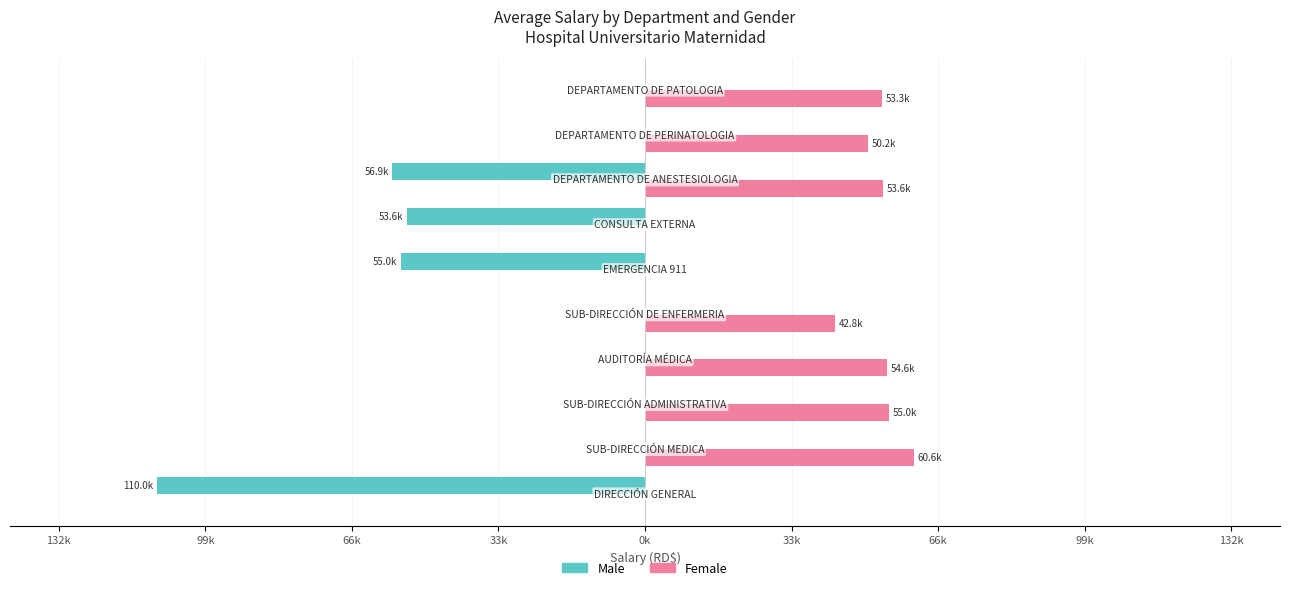

What are all the series names shown in the legend?

Male, Female